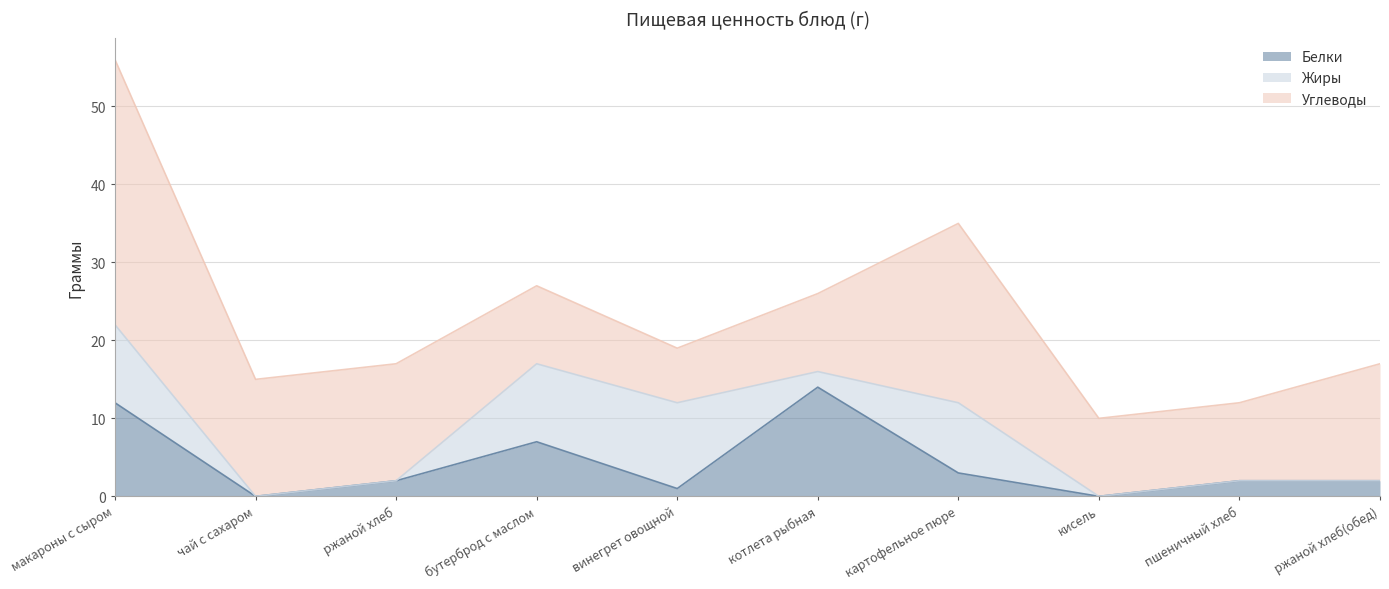

Is it true that Углеводы equals 3 at пшеничный хлеб?

False